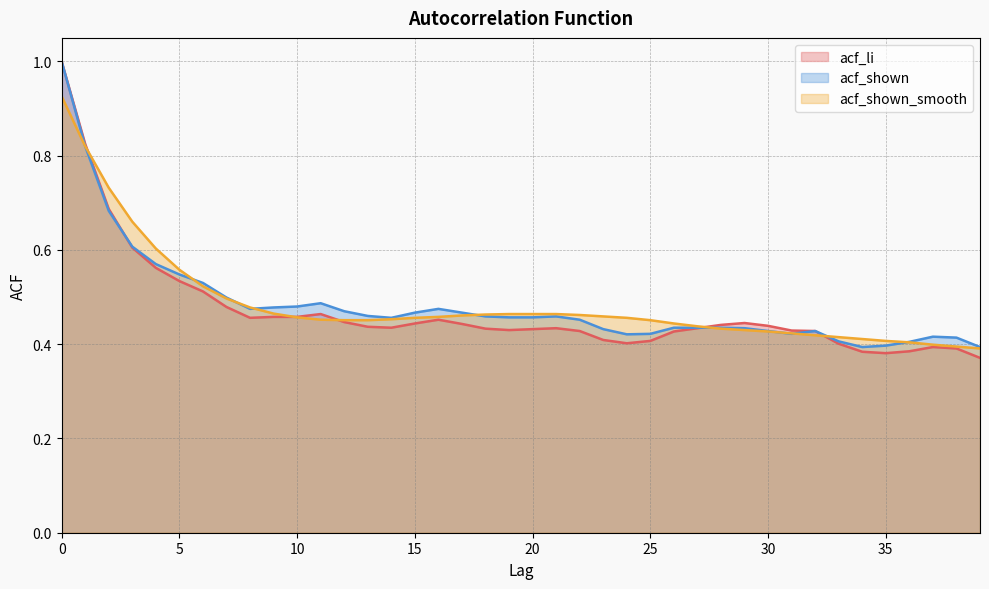

Which series ends up on top after the final intersection of acf_shown_smooth and acf_shown?

acf_shown